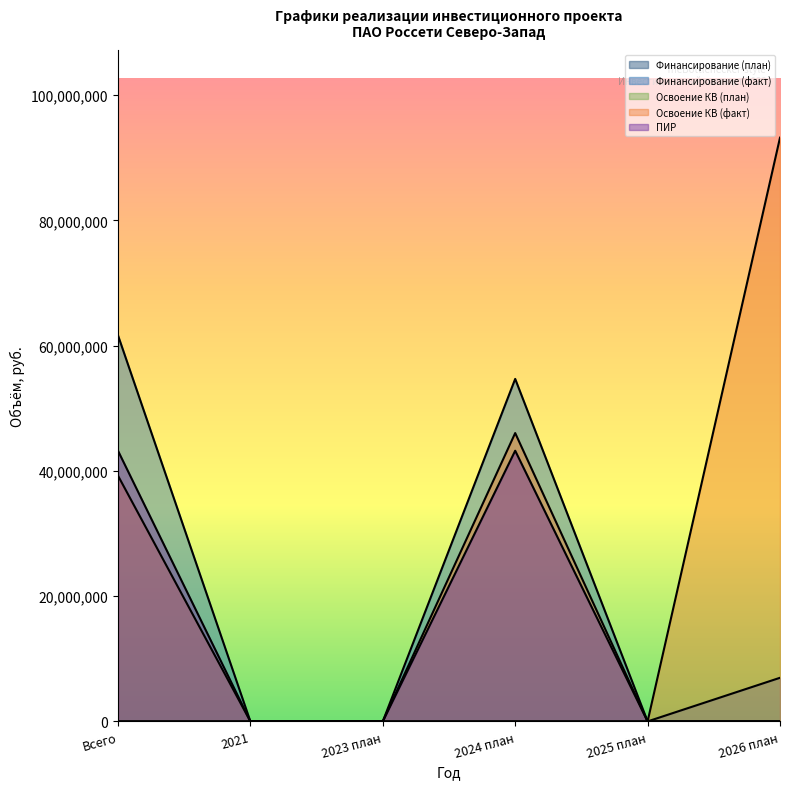

Rank the categories by Финансирование (план) value from highest to lowest.

Всего, 2026 план, 2021, 2023 план, 2024 план, 2025 план